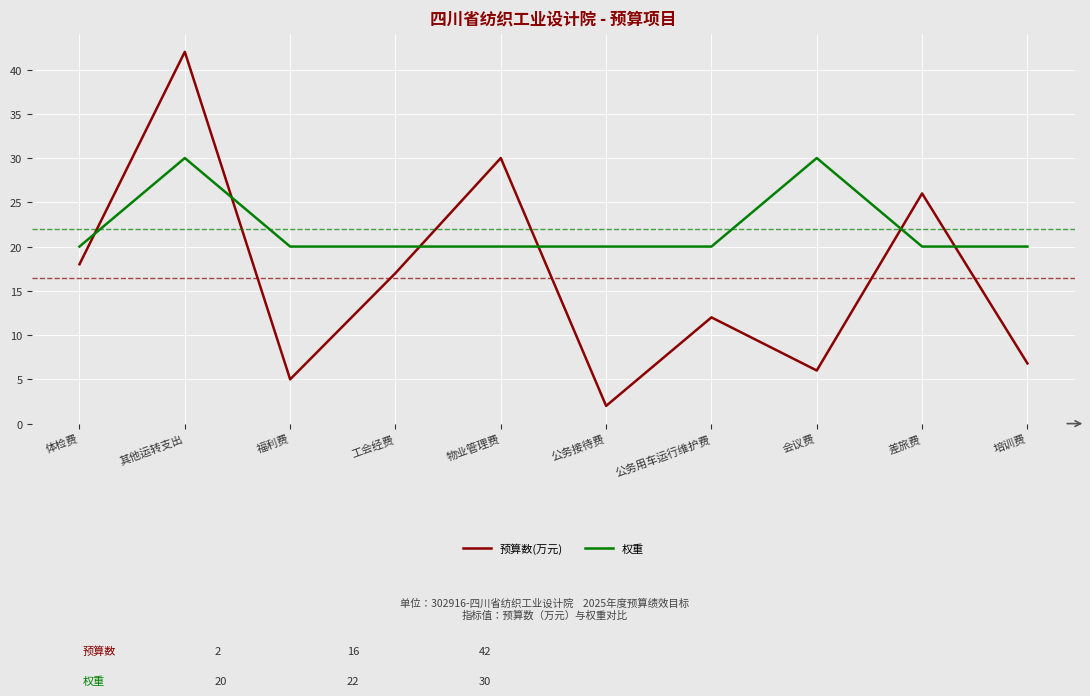

Rank the series by their maximum value, from highest to lowest.

预算数(万元), 权重